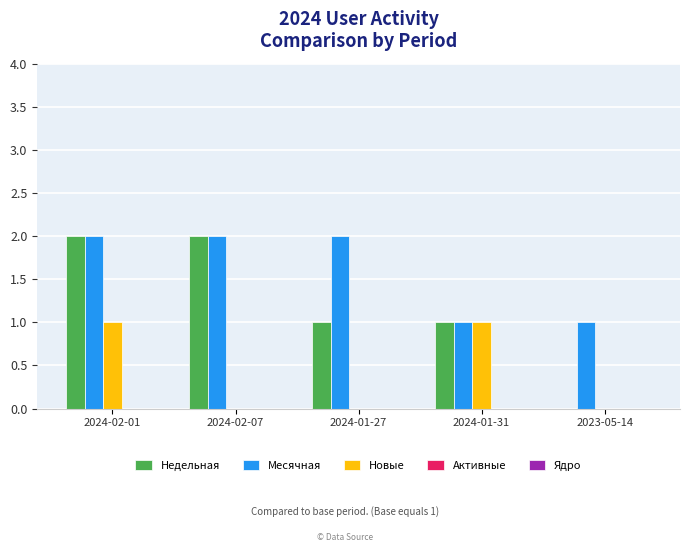

Does the chart contain stacked bars?

No